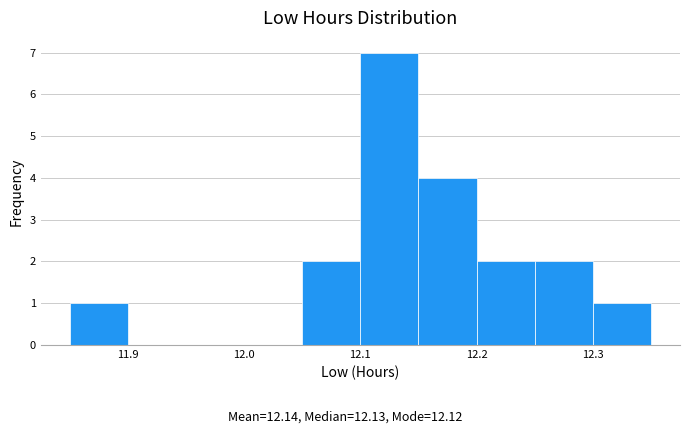

Reading left to right, transcribe this chart: for each bar, give the range it covers on the x-axis and its height. The values are not printed on the chart, so give them approximately, as read against the axis.

11.85 to 11.90: 1
11.90 to 11.95: 0
11.95 to 12.00: 0
12.00 to 12.05: 0
12.05 to 12.10: 2
12.10 to 12.15: 7
12.15 to 12.20: 4
12.20 to 12.25: 2
12.25 to 12.30: 2
12.30 to 12.35: 1